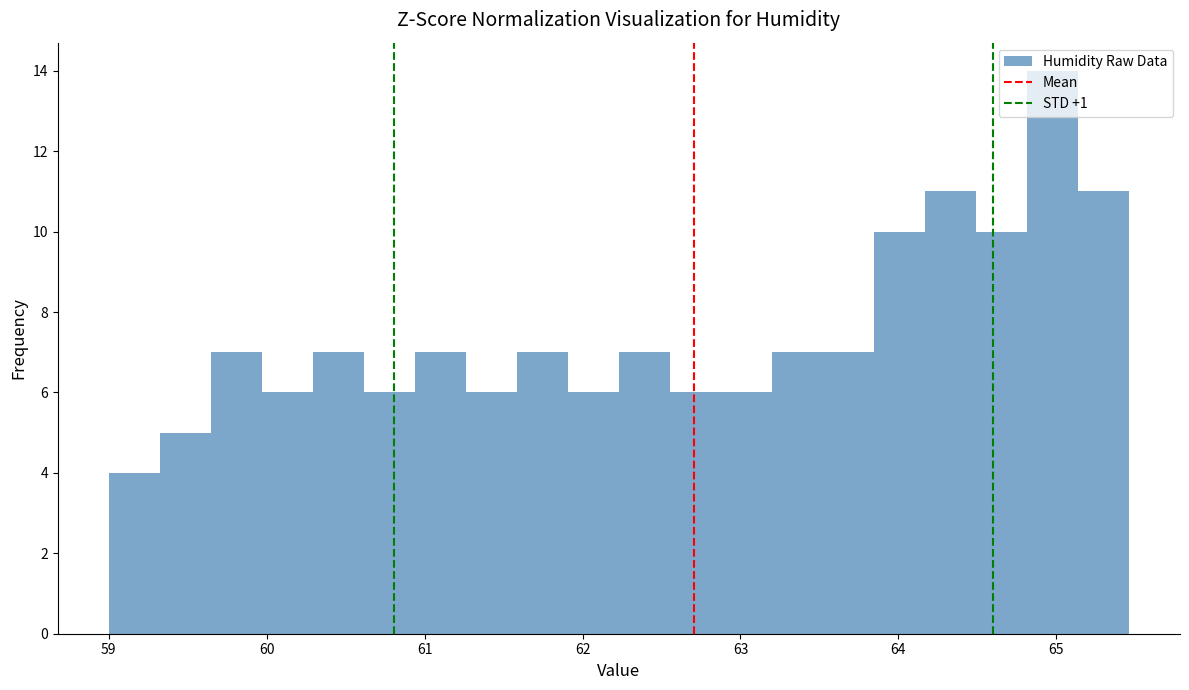

Read against the x-axis, roughly where is the centre of the tallest bar?

65.0